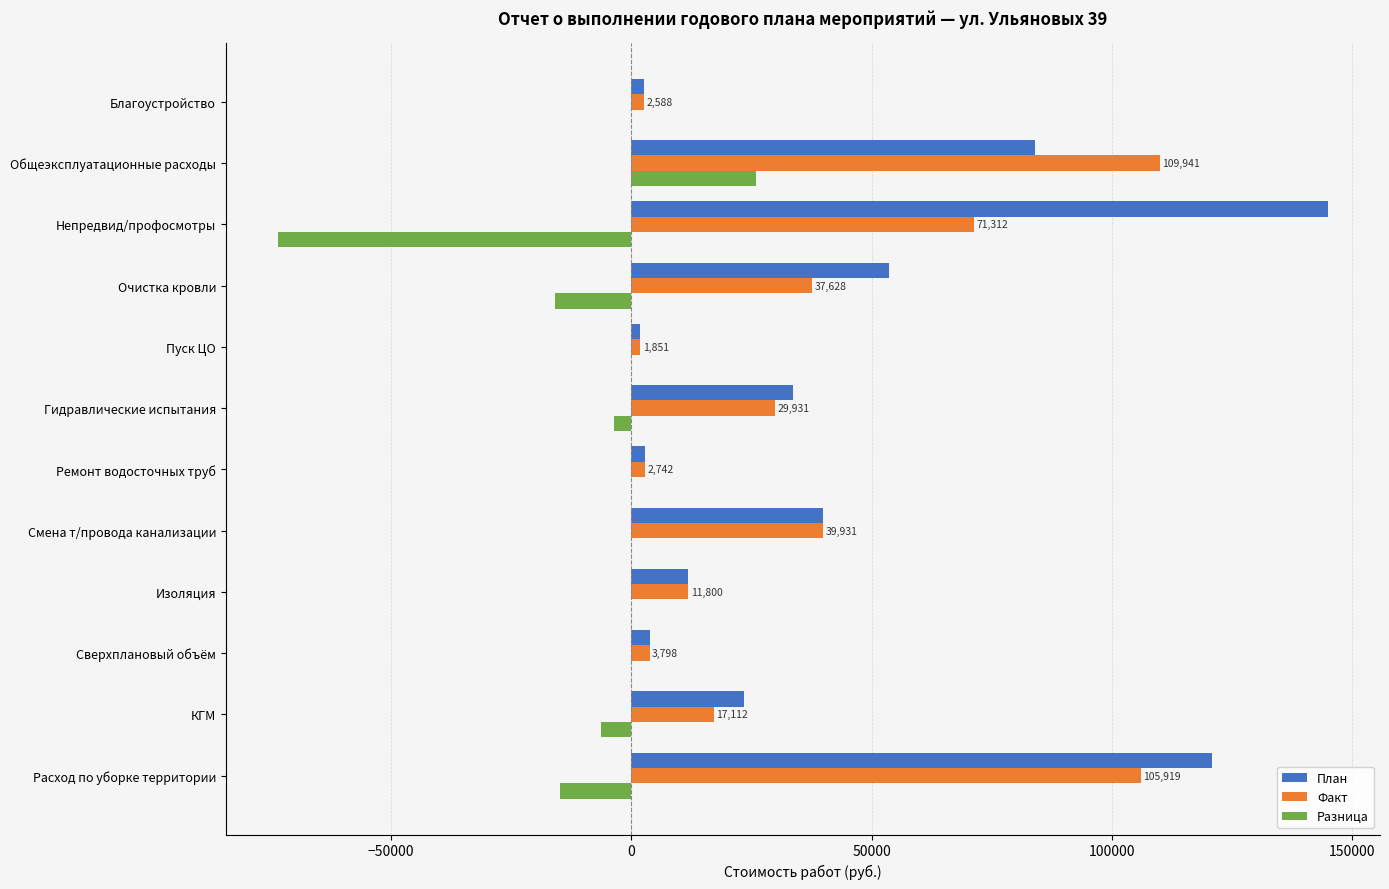

Which series changed the most between Пуск ЦО and Очистка кровли?

План